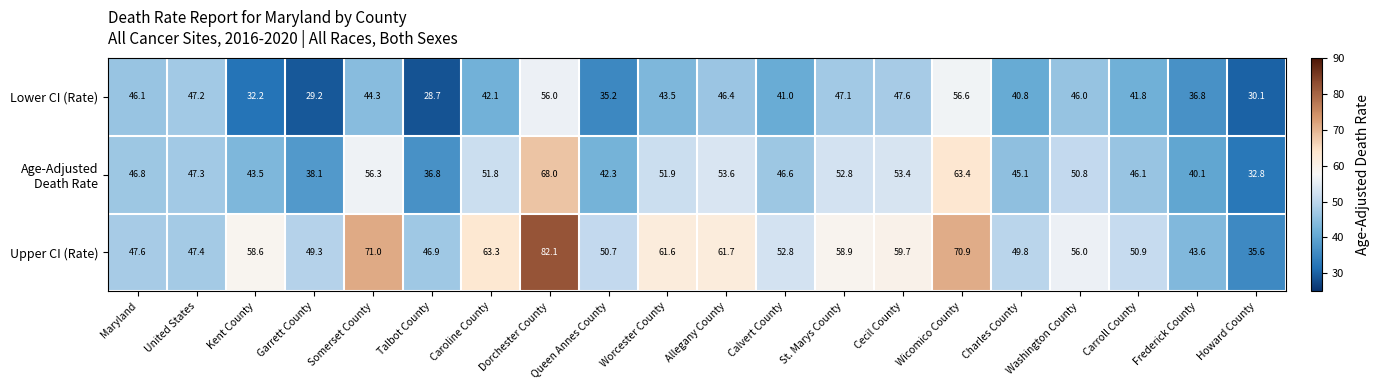

How many series are shown in this chart?

3